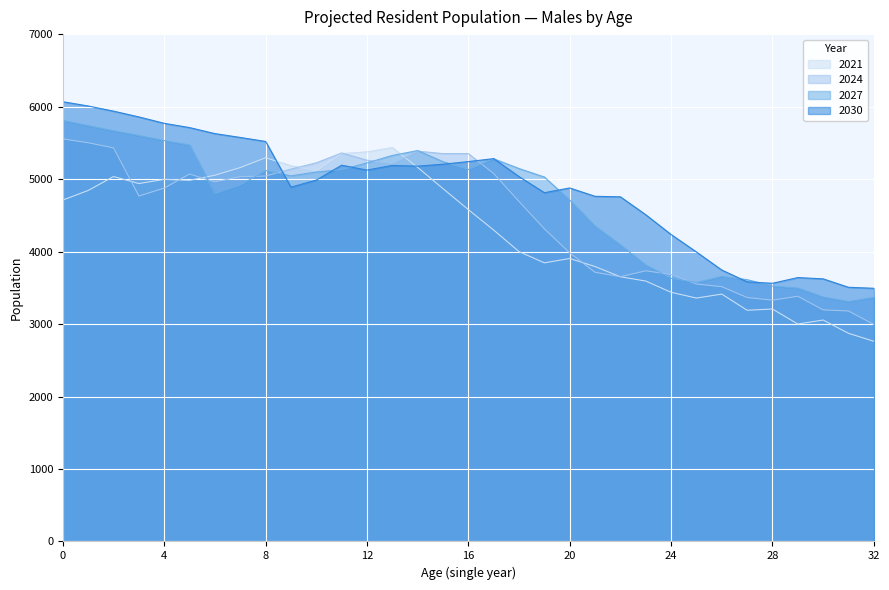

How many times do 2024 and 2030 cross each other?

2